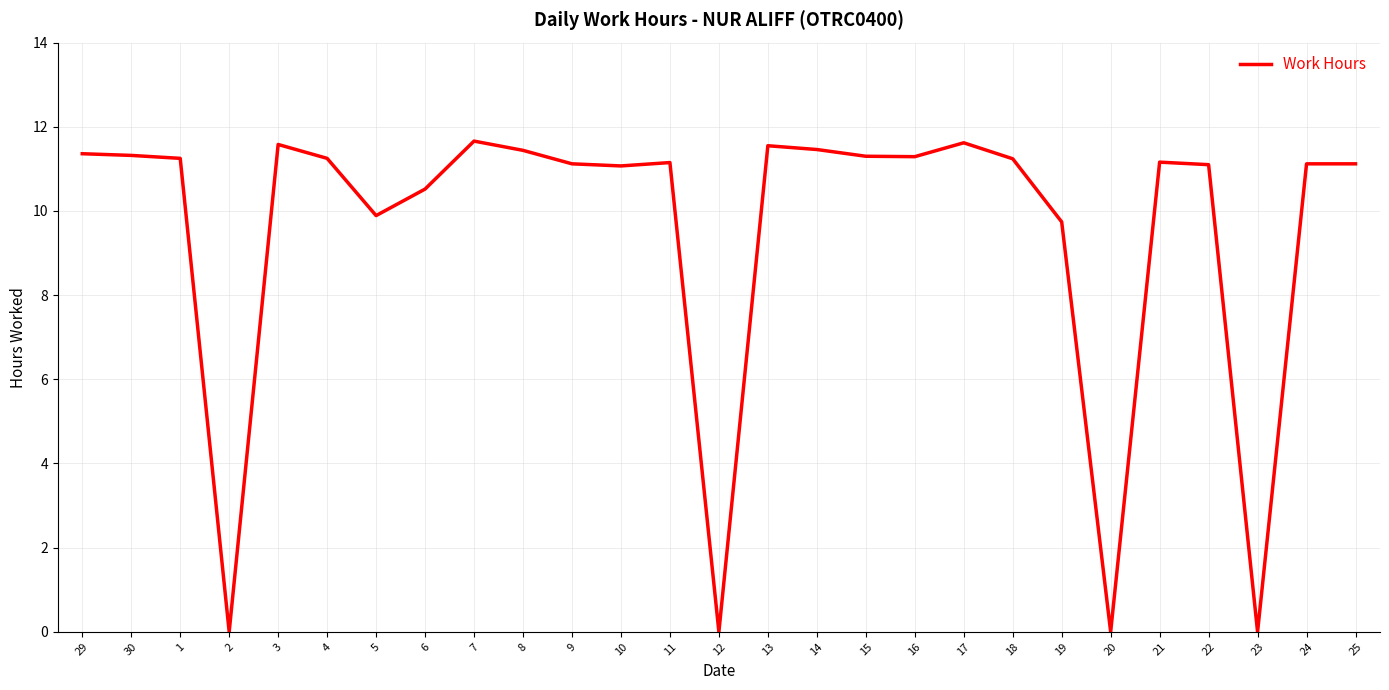

The chart shows a value of 11.4 at 29. True or false?

True